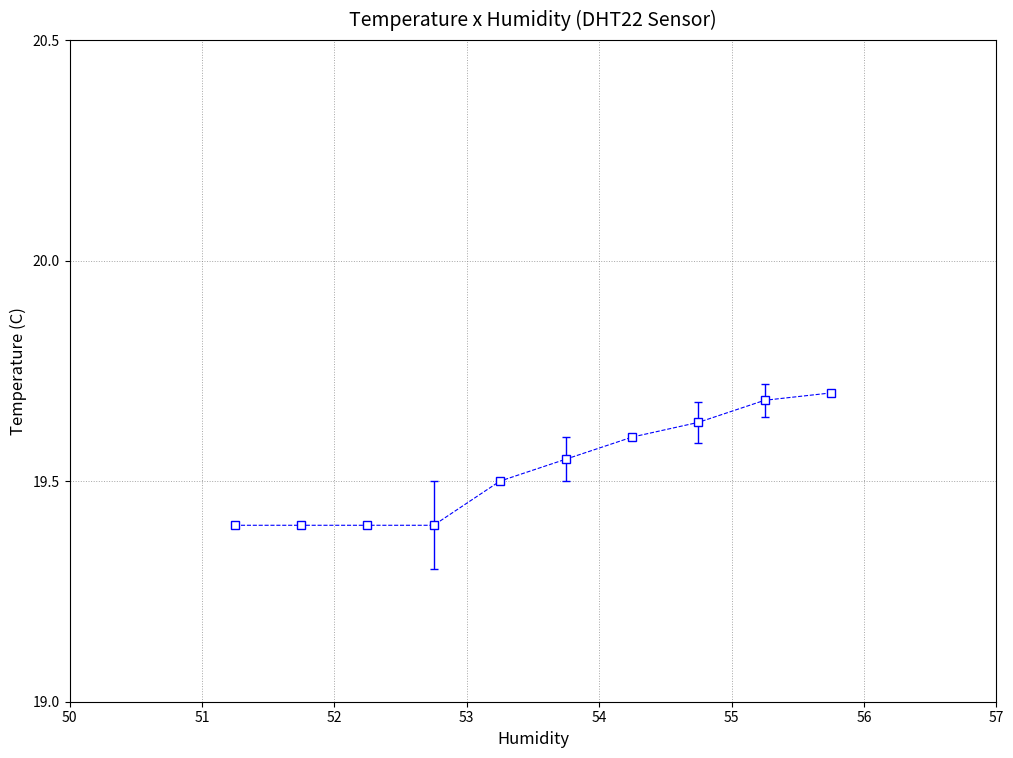

Count the values in the range 19 to 20.

10